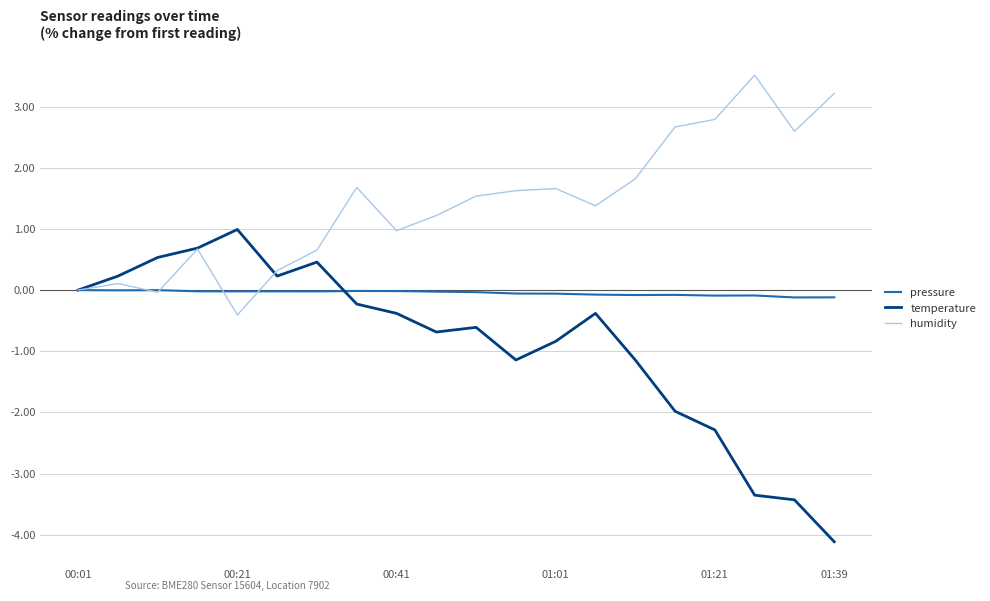

What is the difference between the maximum and minimum values in the temperature series?

5.1